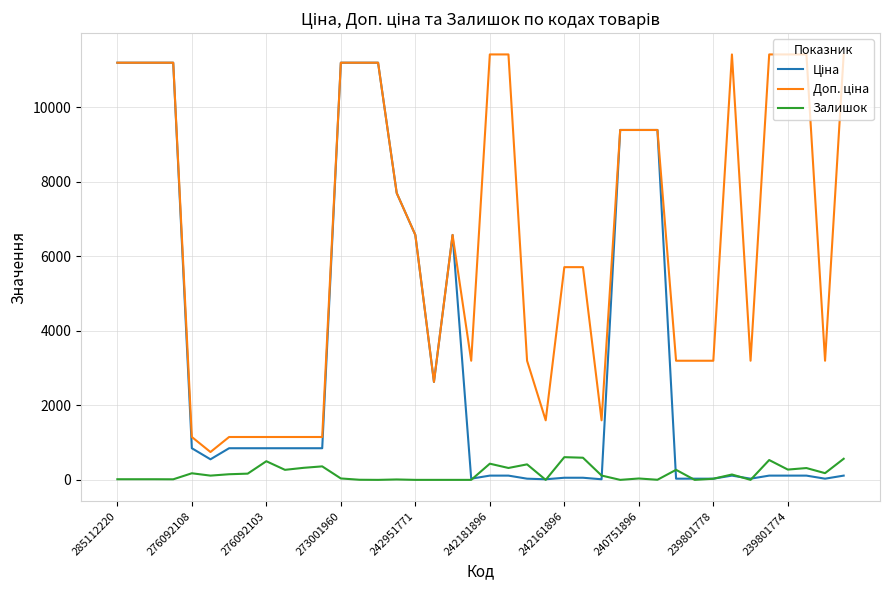

What is the highest value of the Залишок series?

609.0